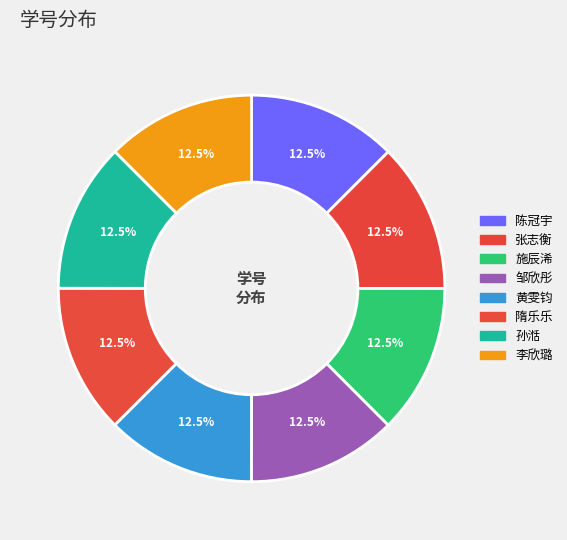

Is there a majority slice in this chart?

No